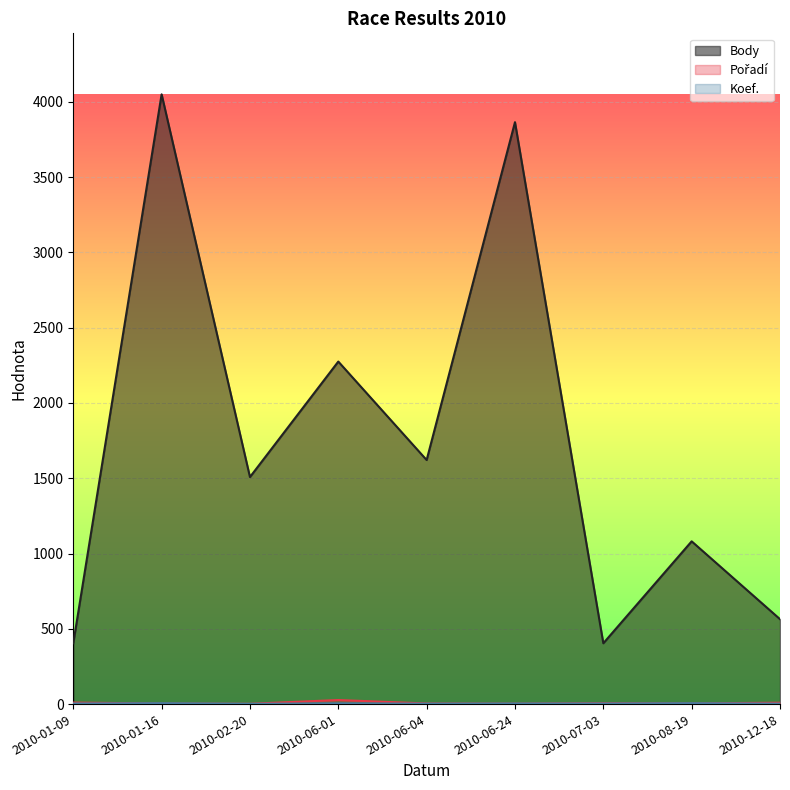

Reading left to right, transcribe all the data shown in this chart.

Body: 404	4050	1508	2275	1621	3865	404	1081	564
Pořadí: 10	4	2	27	4	3	6	5	9
Koef.: 4	6	2	5	3	4	4	6	3